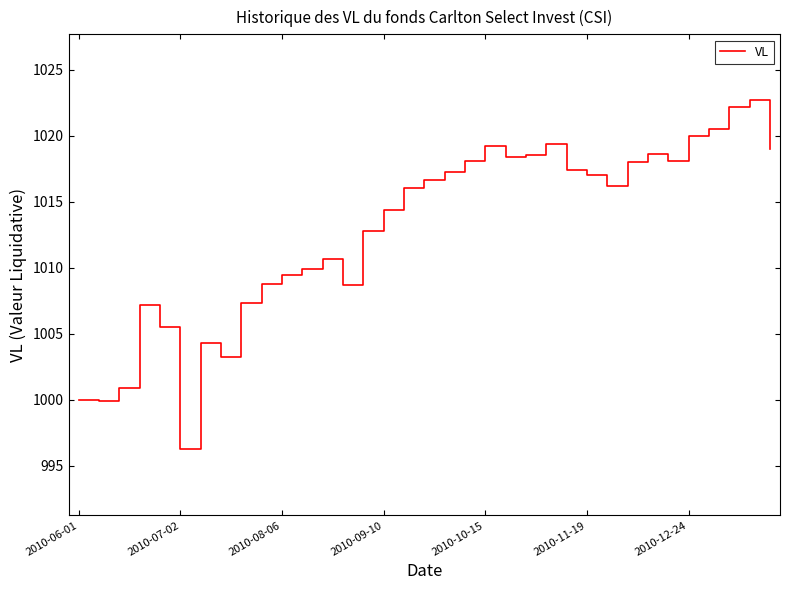

What is the minimum value shown in the chart?

996.3